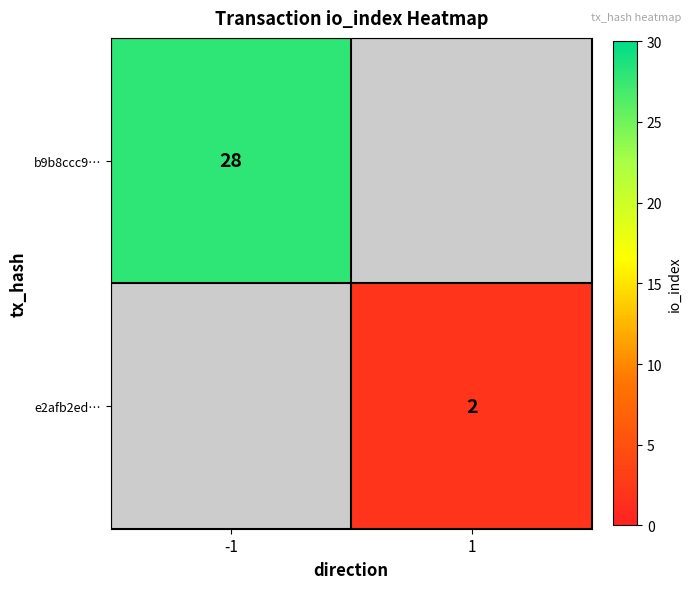

The b9b8ccc9… series shows 8 at -1. True or false?

False